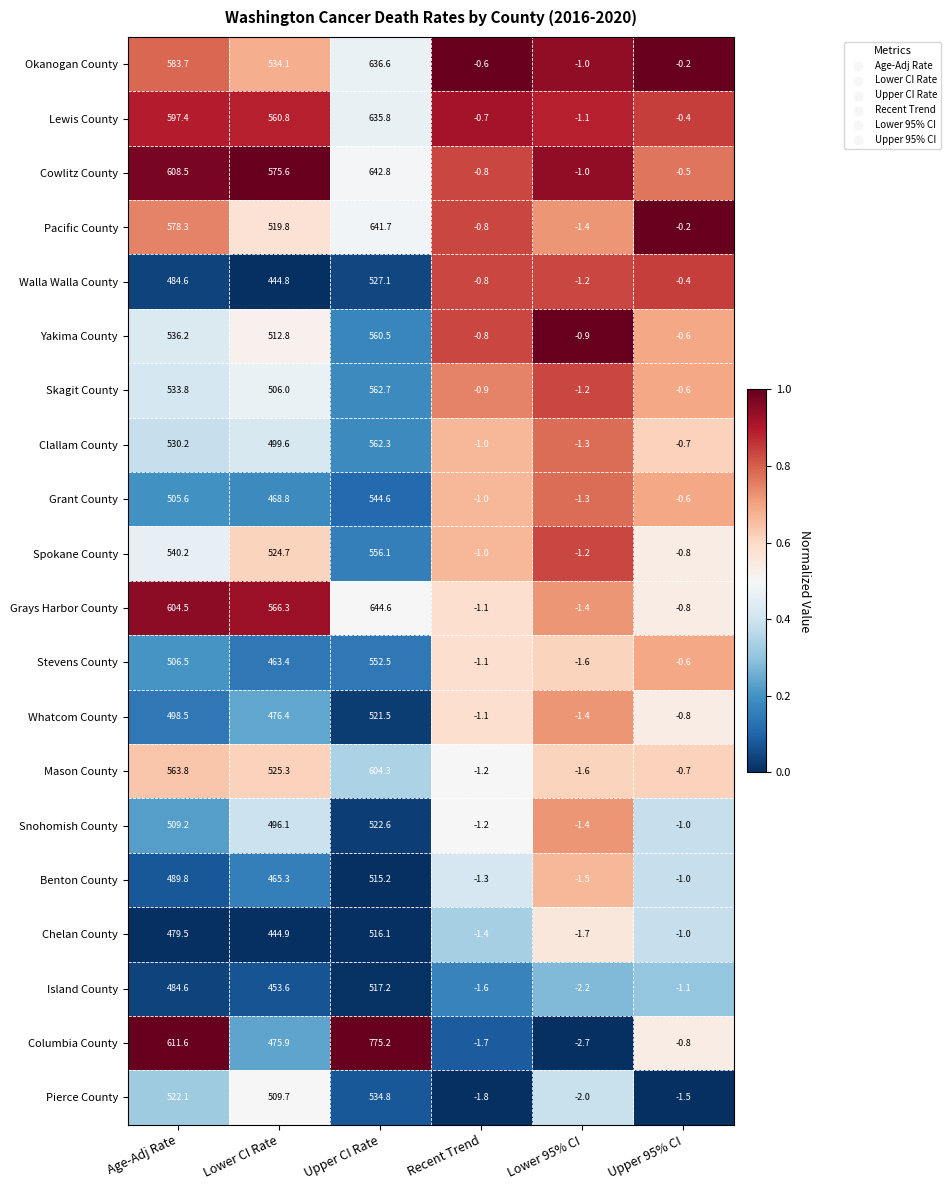

At how many categories does at least one series exceed 0?

3